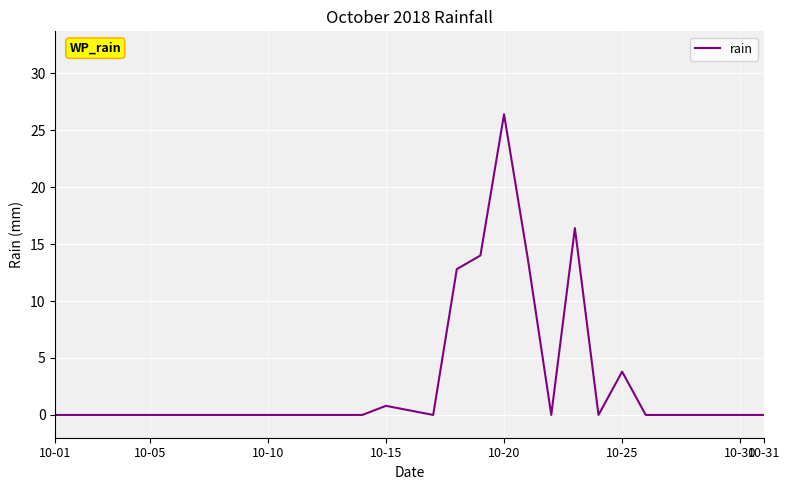

What is the difference between the maximum and minimum values?

26.4